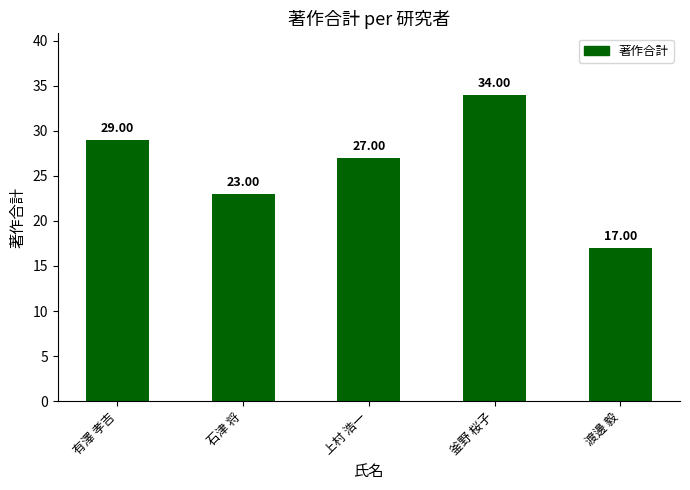

Is it true that the value at 釜野 桜子 is 48?

False